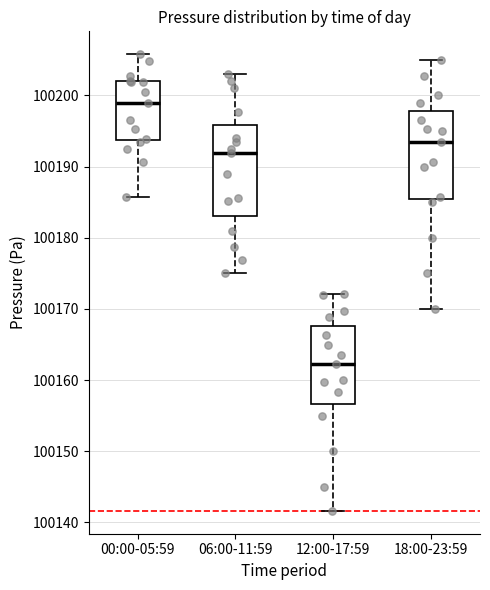

Reading left to right, transcribe this box plot: for each box, give where its median line is, the range the box spans, and where its two whiskers end, as read against the y-axis. The values are not printed on the chart, so give them approximately, as read against the axis.

00:00-05:59: median 100199, box 100194 to 100202, whiskers 100186 to 100206
06:00-11:59: median 100192, box 100183 to 100196, whiskers 100175 to 100203
12:00-17:59: median 100162, box 100157 to 100168, whiskers 100142 to 100172
18:00-23:59: median 100193, box 100185 to 100198, whiskers 100170 to 100205